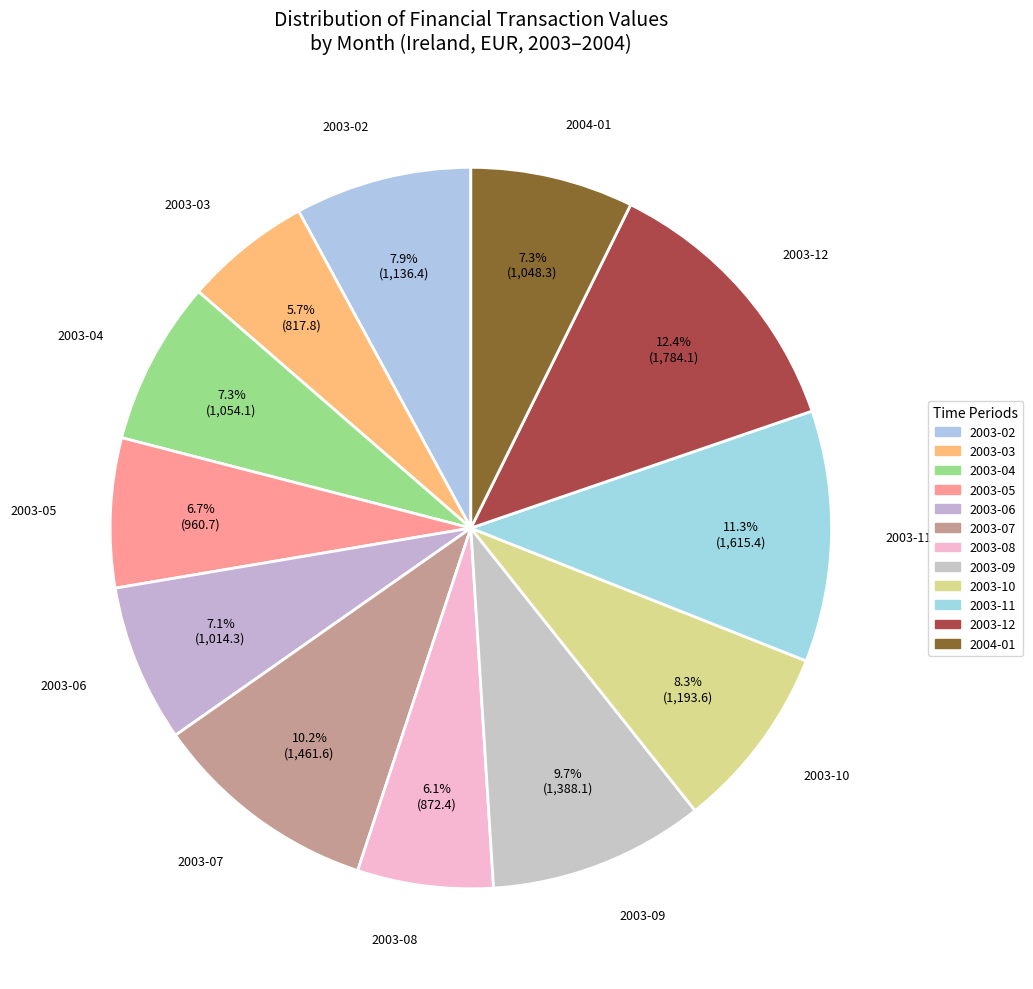

Is 2003-12 the majority of the pie?

No